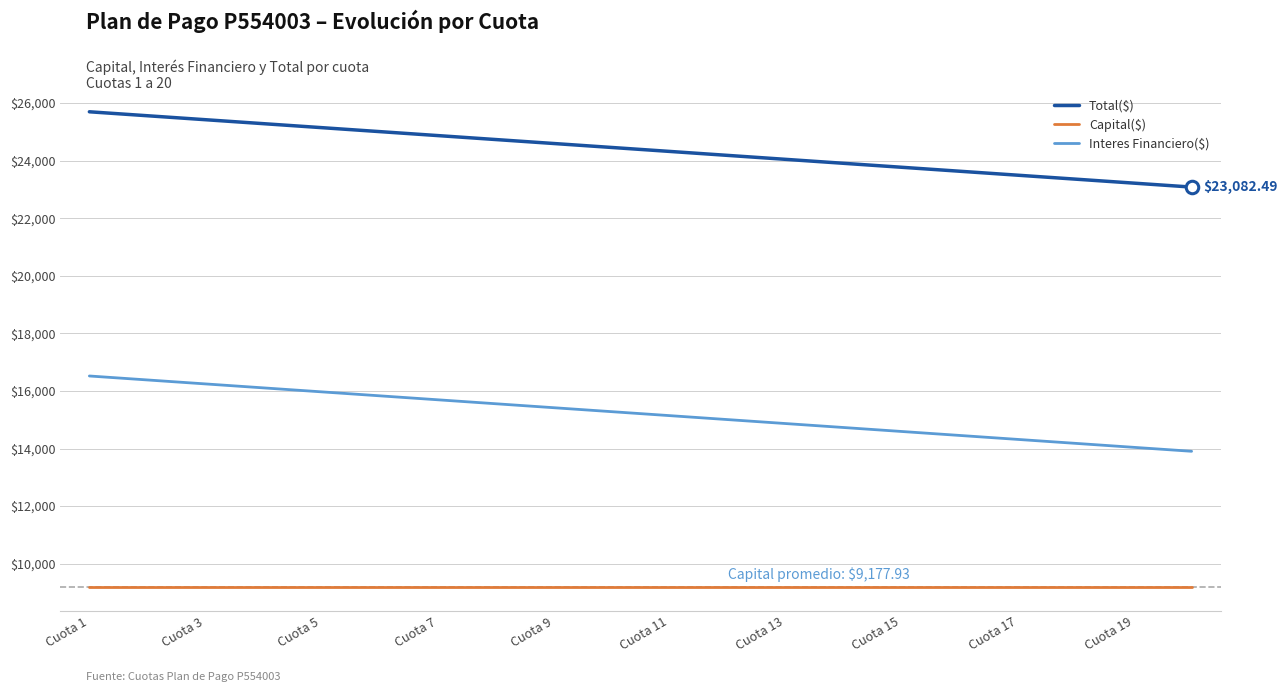

Which series has the largest total across all categories?

Total($)